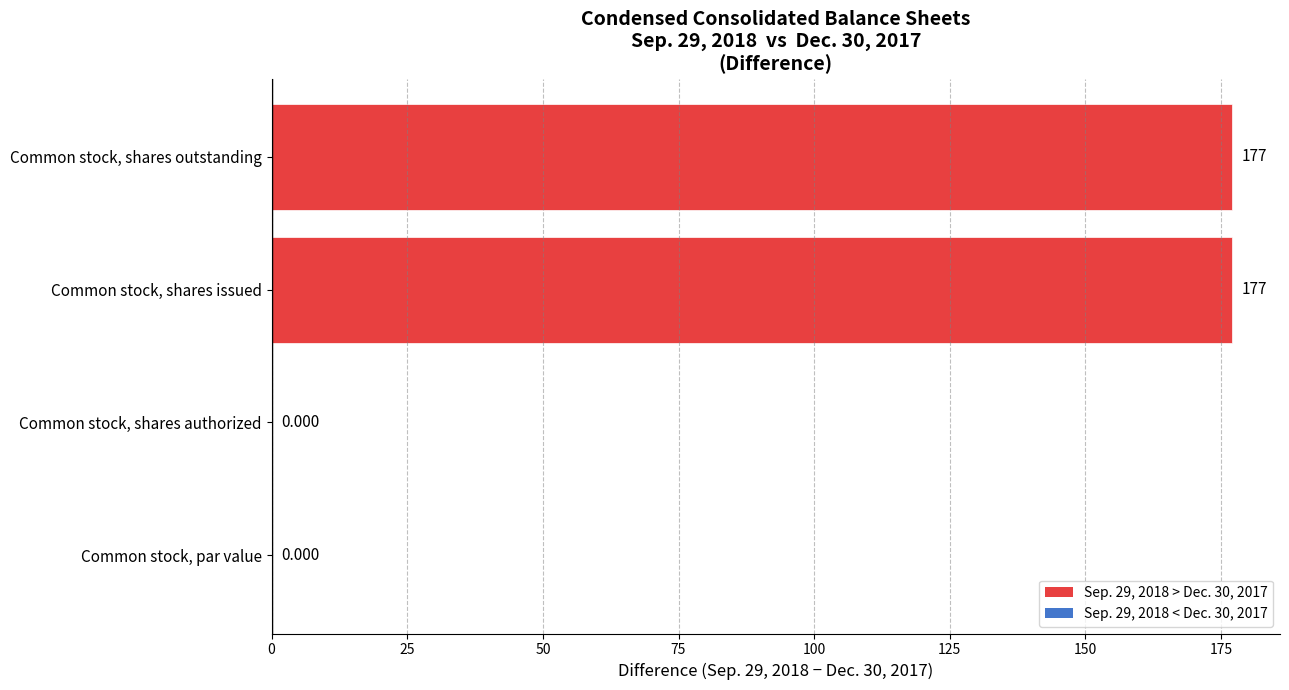

Which has a higher value, Common stock, shares authorized or Common stock, shares outstanding?

Common stock, shares outstanding